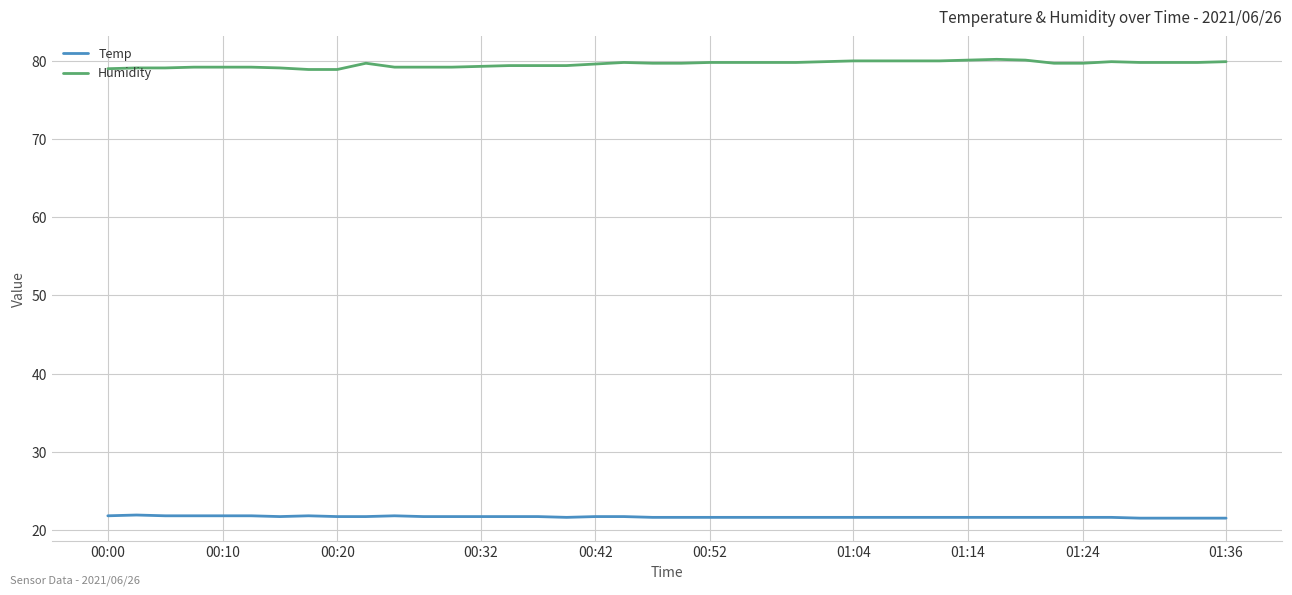

What is the smallest value displayed?

21.5